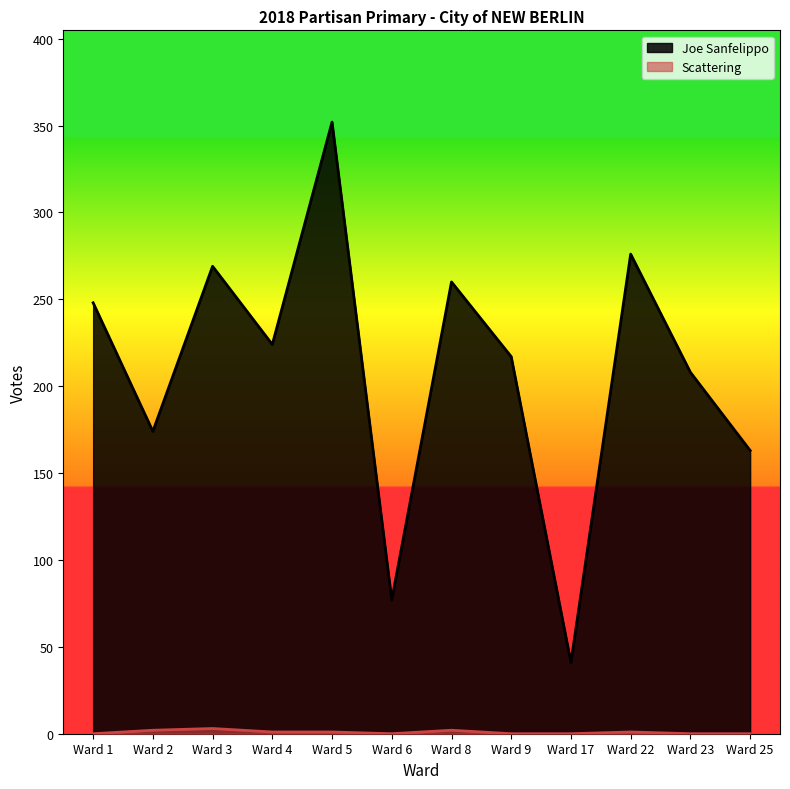

What is the average value of the Joe Sanfelippo series?

209